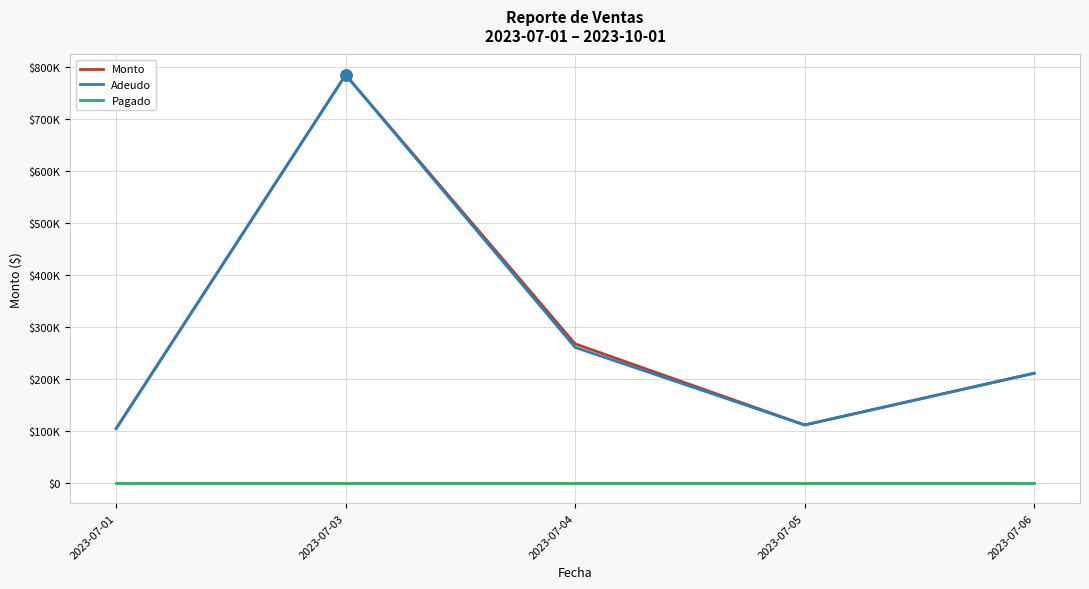

Reading right to left, list all the values displayed in this chart.

Monto: 2023-07-06=210820.0	2023-07-05=111335.0	2023-07-04=267325.7	2023-07-03=784580.0	2023-07-01=104400.0
Adeudo: 2023-07-06=210820.0	2023-07-05=111335.0	2023-07-04=260507.0	2023-07-03=784580.0	2023-07-01=104400.0
Pagado: 2023-07-06=0.0	2023-07-05=0.0	2023-07-04=0.0	2023-07-03=0.0	2023-07-01=0.0